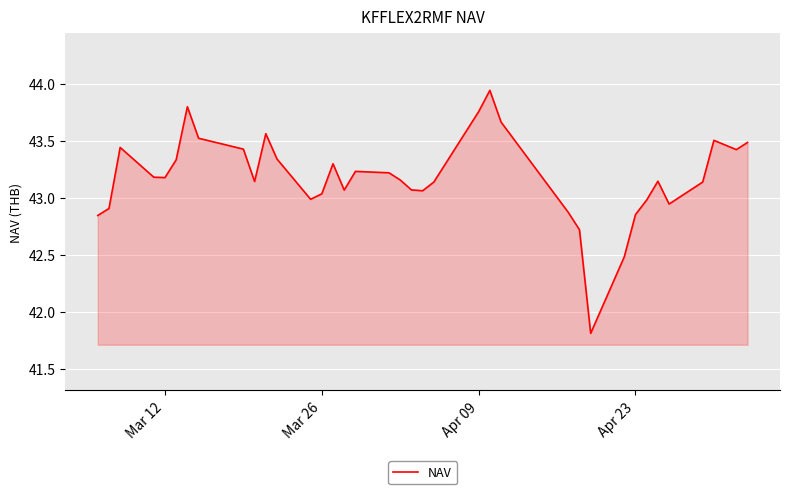

What is the minimum value shown in the chart?

41.8